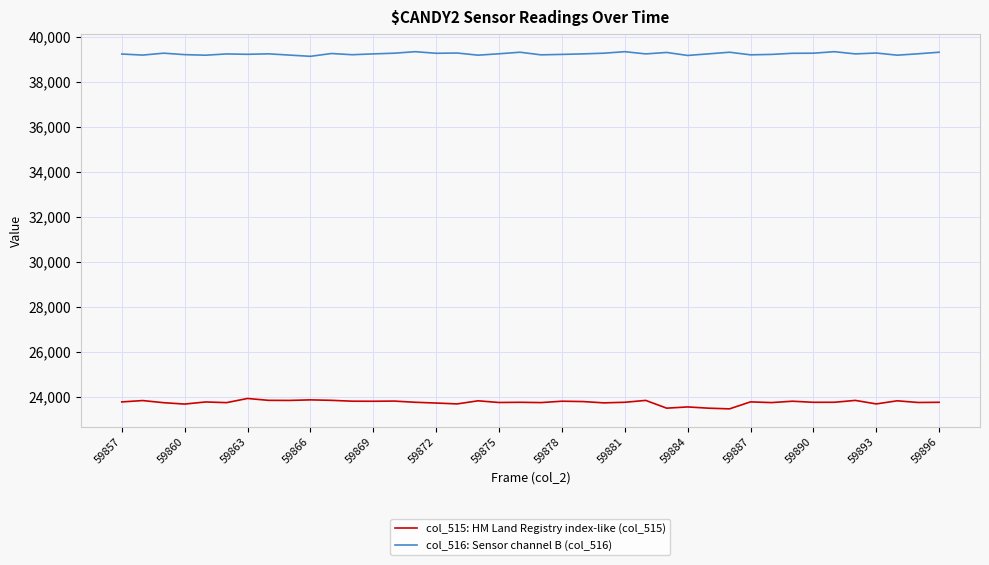

What is the minimum value for col_516: Sensor channel B (col_516)?

39131